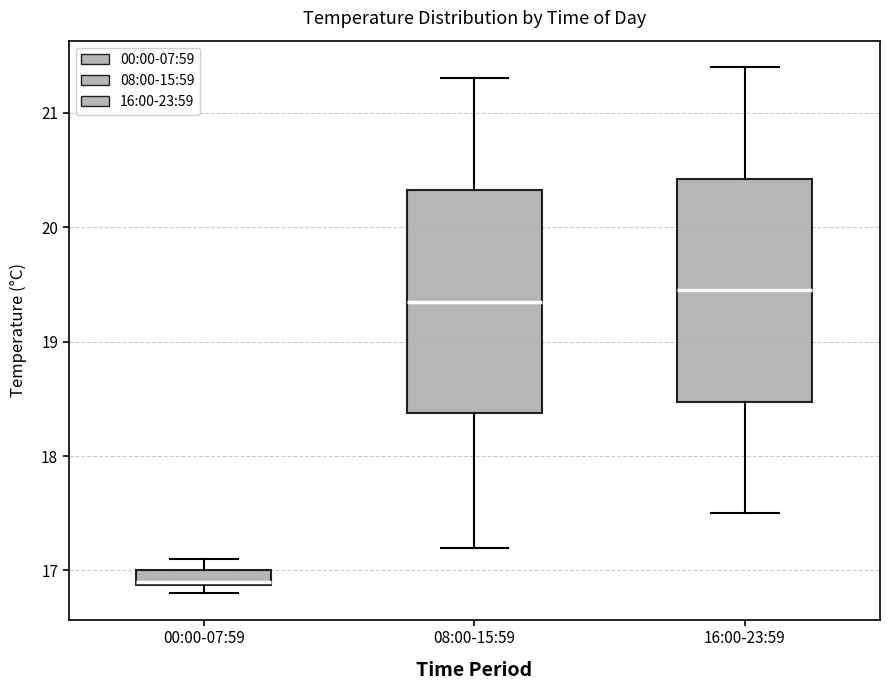

Where is the upper edge of the box for 16:00-23:59 on the y-axis? The values are not printed on the chart, so give them approximately, as read against the axis.

20.4